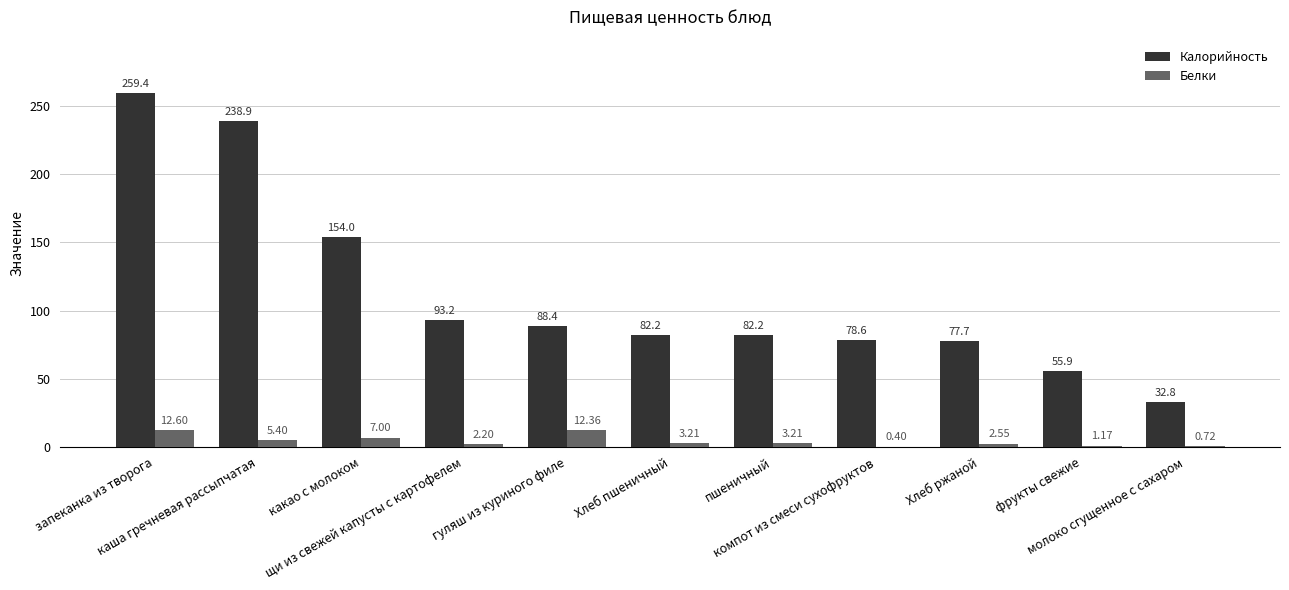

Is it true that Калорийность equals 82.2 at Хлеб пшеничный?

True